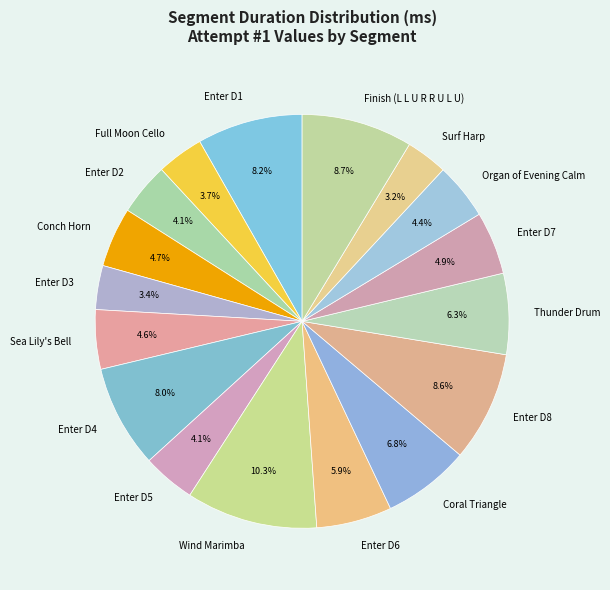

Between Conch Horn and Full Moon Cello, which is larger?

Conch Horn